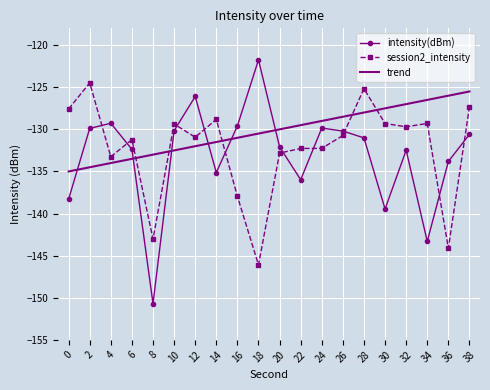

True or false: session2_intensity has a value of -131.2 at 6.

True